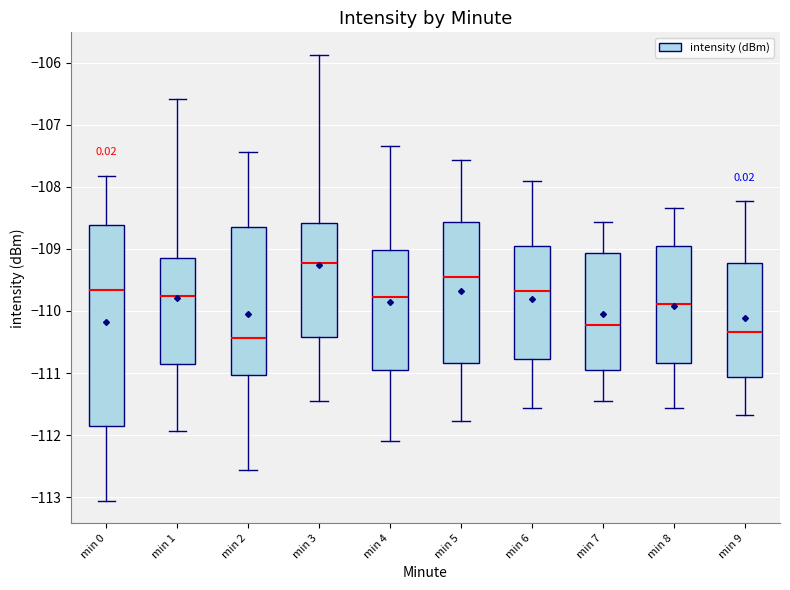

Reading left to right, transcribe this box plot: for each box, give where its median line is, the range the box spans, and where its two whiskers end, as read against the y-axis. The values are not printed on the chart, so give them approximately, as read against the axis.

min 0: median -109.7, box -111.9 to -108.6, whiskers -113.1 to -107.8
min 1: median -109.8, box -110.9 to -109.1, whiskers -111.9 to -106.6
min 2: median -110.4, box -111.0 to -108.6, whiskers -112.6 to -107.4
min 3: median -109.2, box -110.4 to -108.6, whiskers -111.4 to -105.9
min 4: median -109.8, box -110.9 to -109.0, whiskers -112.1 to -107.3
min 5: median -109.4, box -110.8 to -108.6, whiskers -111.8 to -107.6
min 6: median -109.7, box -110.8 to -108.9, whiskers -111.6 to -107.9
min 7: median -110.2, box -110.9 to -109.1, whiskers -111.4 to -108.6
min 8: median -109.9, box -110.8 to -108.9, whiskers -111.6 to -108.3
min 9: median -110.3, box -111.1 to -109.2, whiskers -111.7 to -108.2